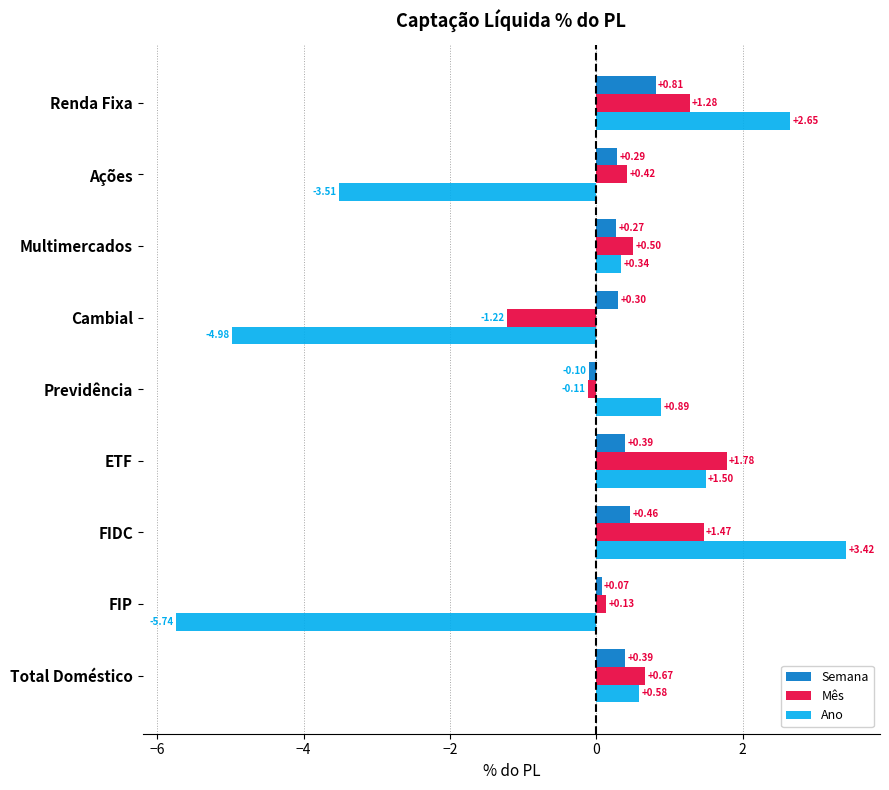

Between Multimercados and Previdência, which series saw the biggest shift?

Mês